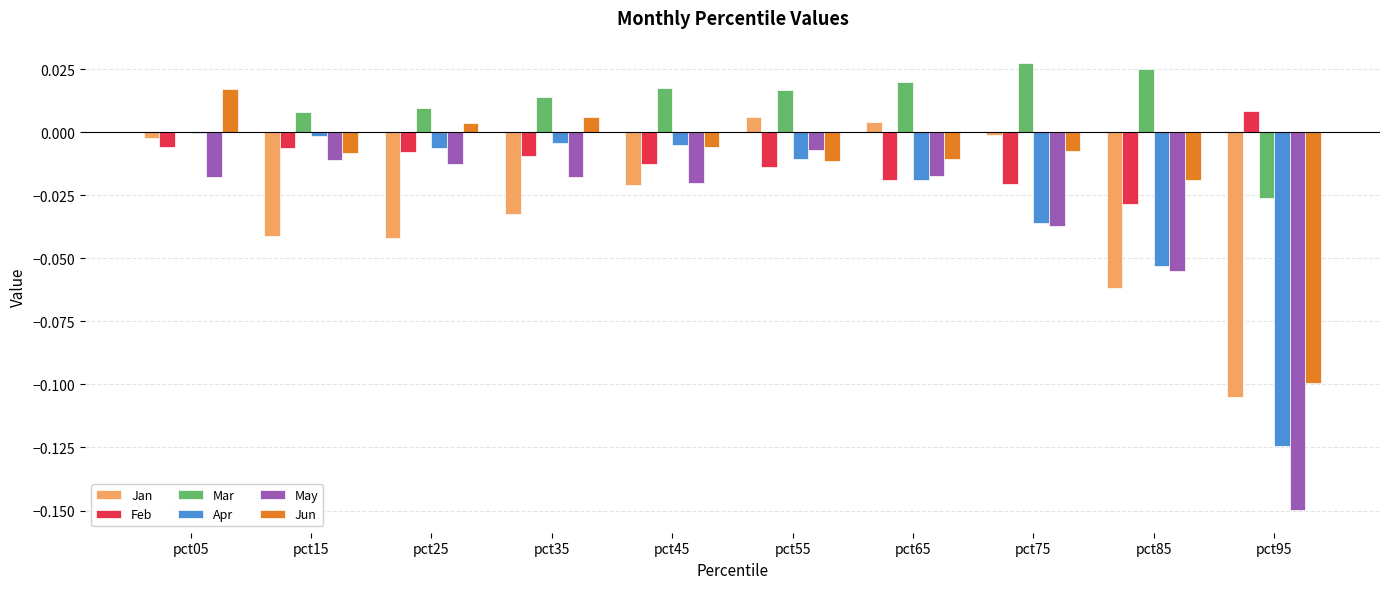

What is the sum of all Jan values?

-0.3